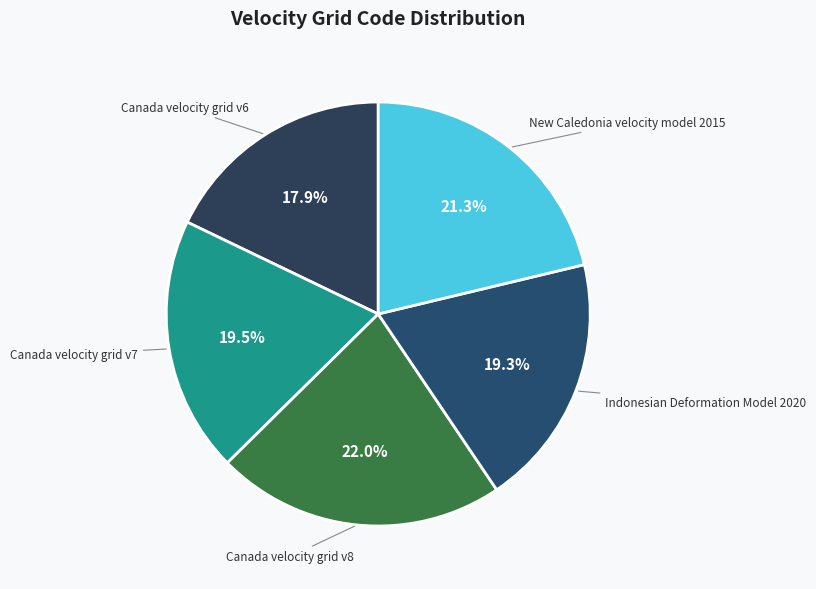

Between Canada velocity grid v7 and Canada velocity grid v8, which is larger?

Canada velocity grid v8